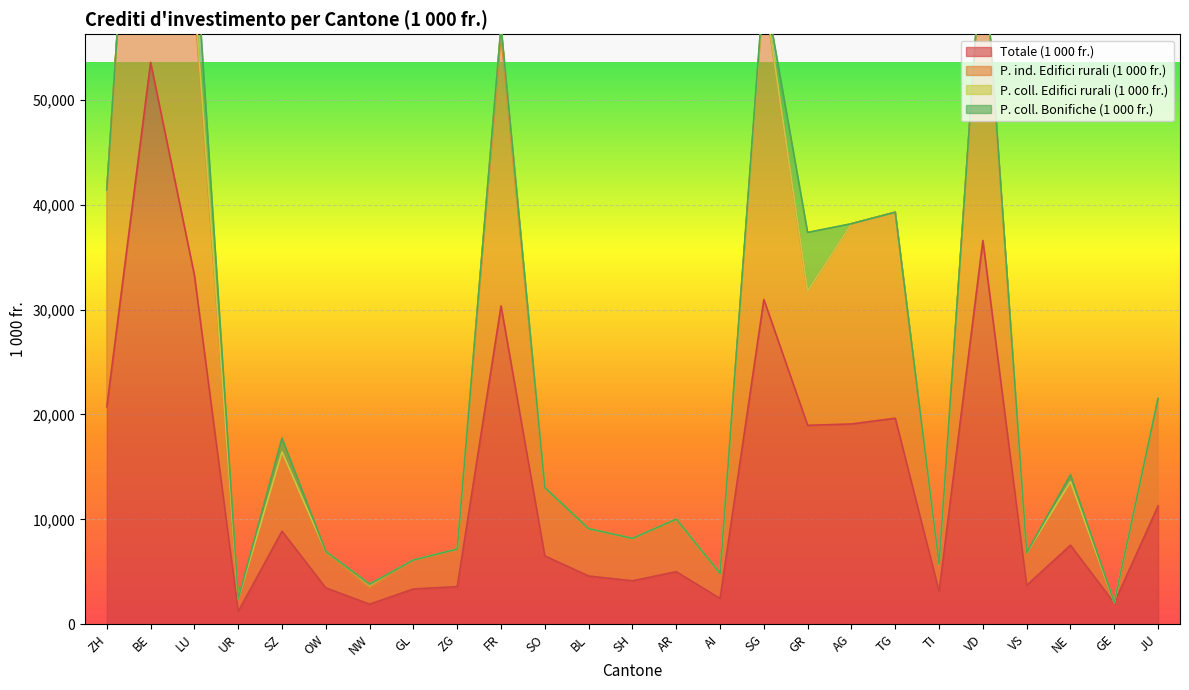

Is it true that Totale (1 000 fr.) equals 4136.6 at SH?

True